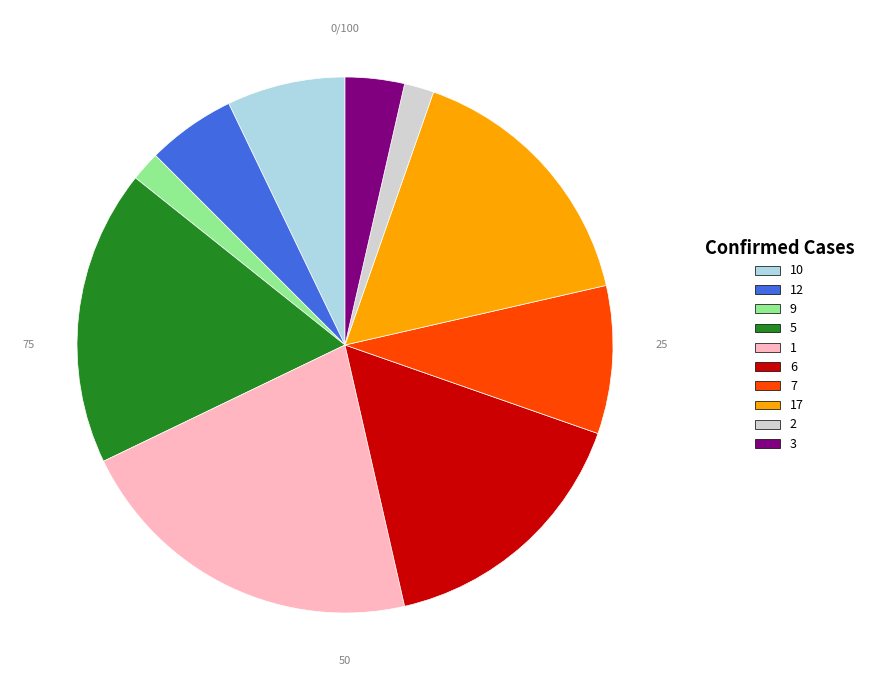

Does any single category account for the majority?

No